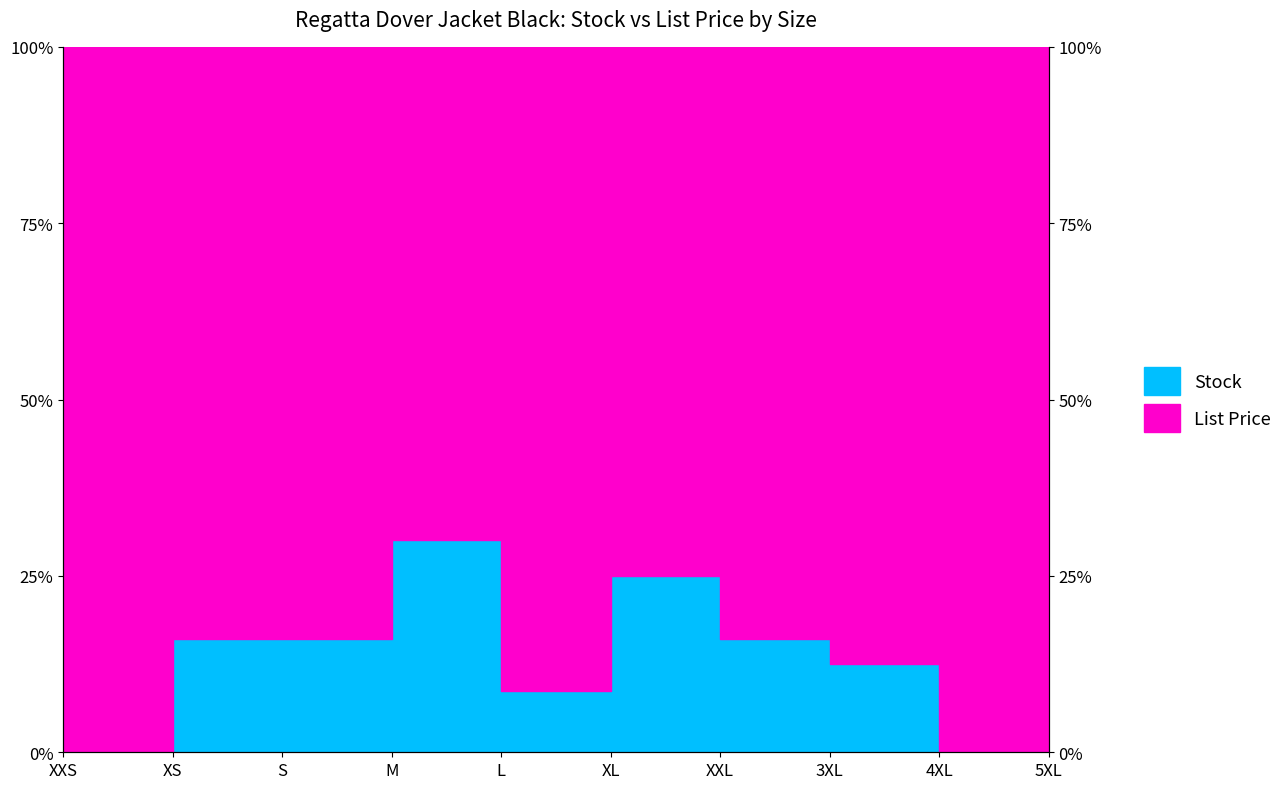

What is the change in value from XL to XXL?

-9.0